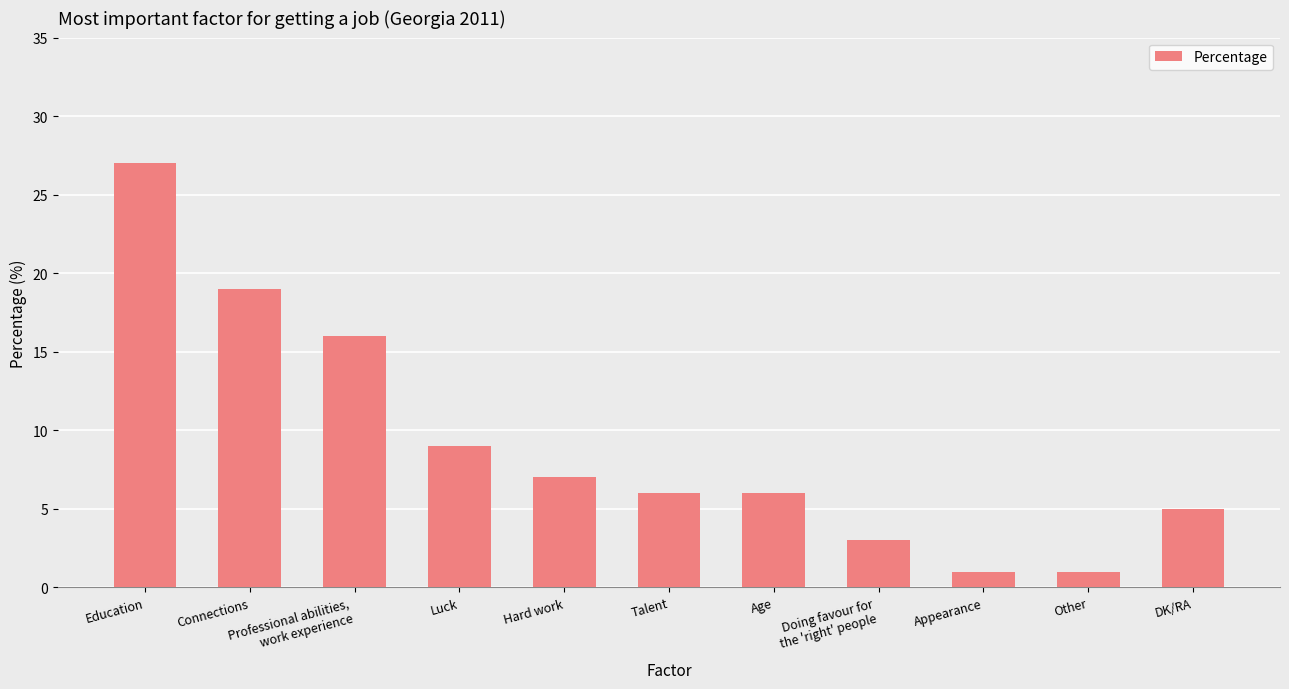

How many data points does each series have?

11